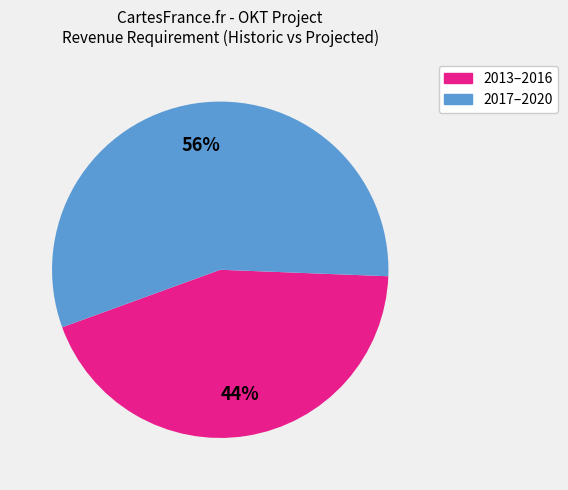

To the nearest percent, what is the average slice percentage?

50%